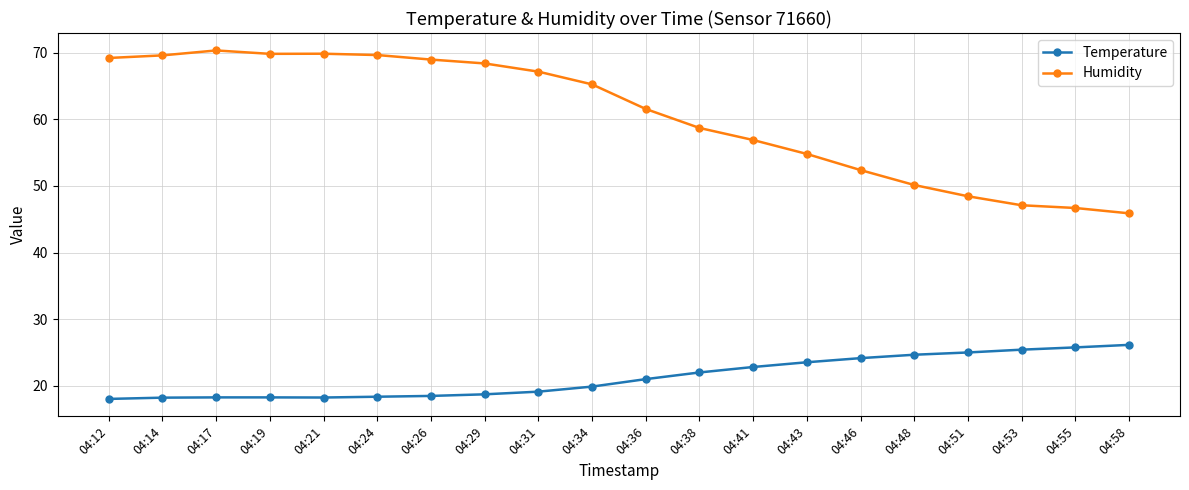

At 04:29, list the series in order from smallest to largest.

Temperature, Humidity